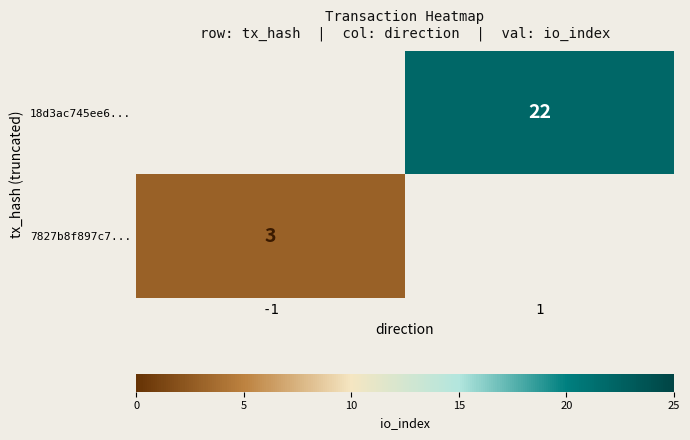

The value of 18d3ac745ee6... at 1 is 22. True or false?

True